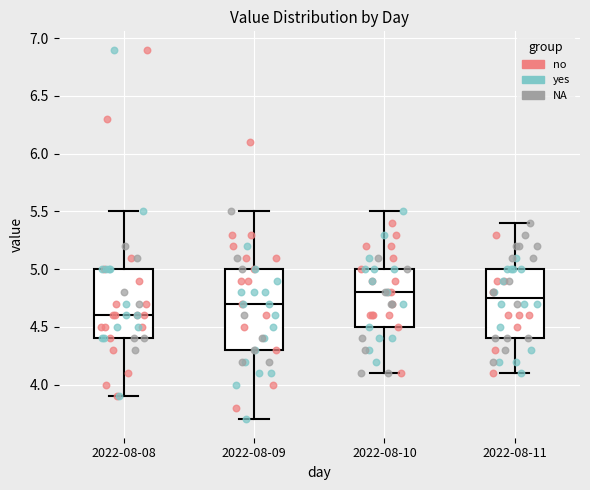

Which box is the tallest, from its lower edge to its upper edge?

2022-08-09